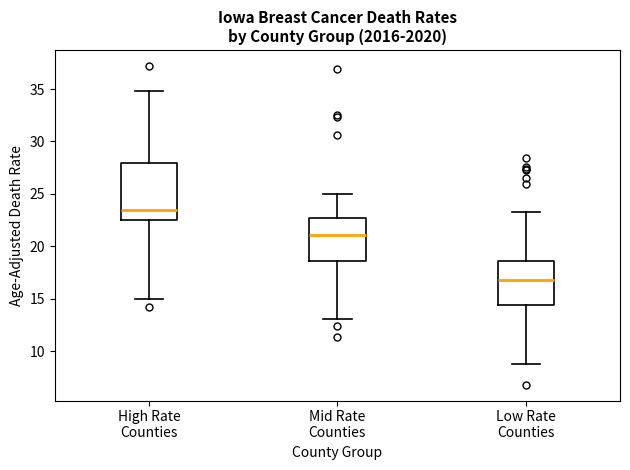

Reading left to right, transcribe this box plot: for each box, give where its median line is, the range the box spans, and where its two whiskers end, as read against the y-axis. The values are not printed on the chart, so give them approximately, as read against the axis.

High Rate Counties: median 23.5, box 22.5 to 28.0, whiskers 15.0 to 35.0
Mid Rate Counties: median 21.0, box 18.5 to 22.5, whiskers 13.0 to 25.0
Low Rate Counties: median 17.0, box 14.5 to 18.5, whiskers 9.0 to 23.5